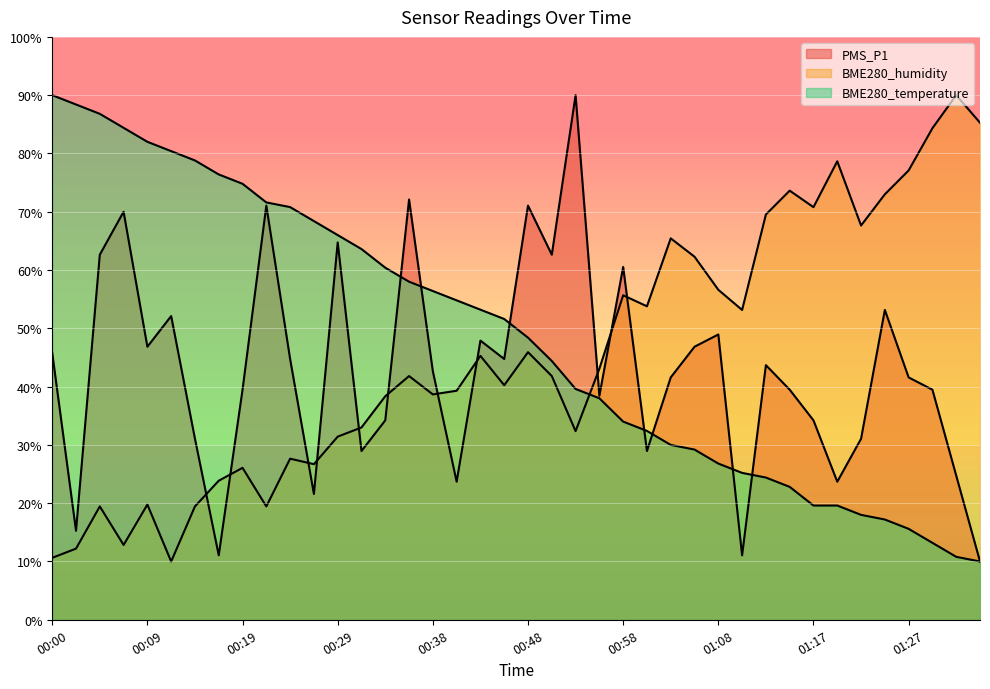

How many lines are shown in the chart?

3